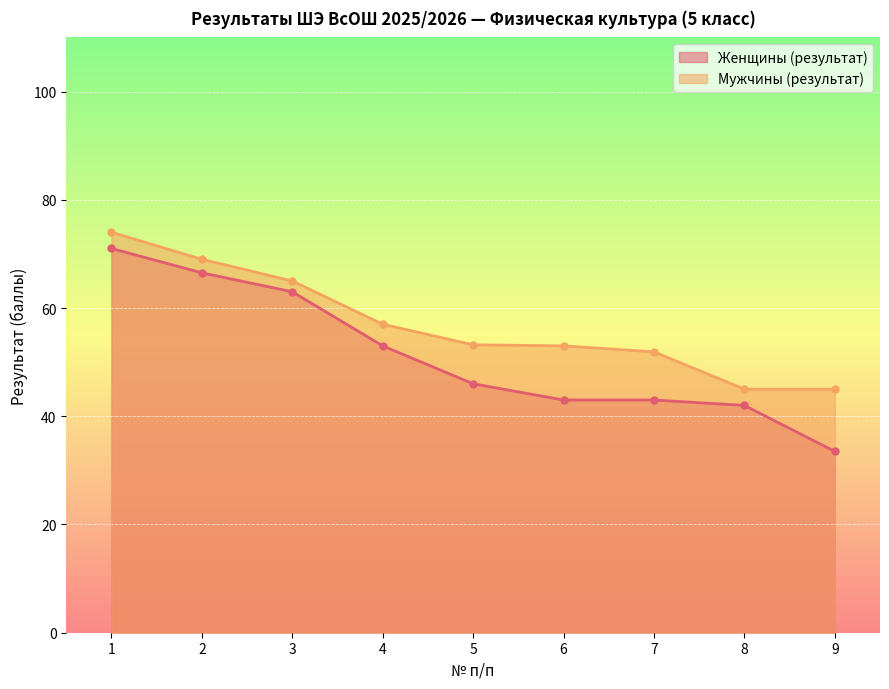

True or false: Женщины (результат) has a value of 66.5 at 2.

True